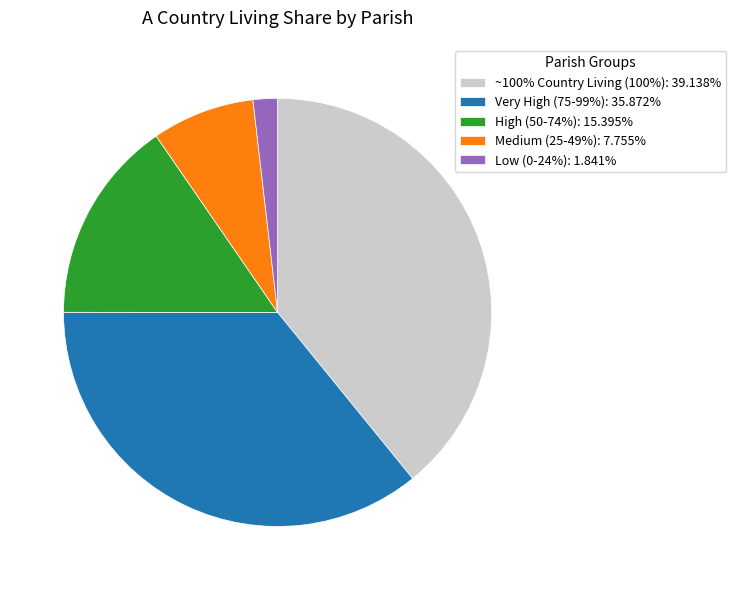

Do Very High (75-99%): 35.872% and ~100% Country Living (100%): 39.138% together represent more than half of the pie?

Yes